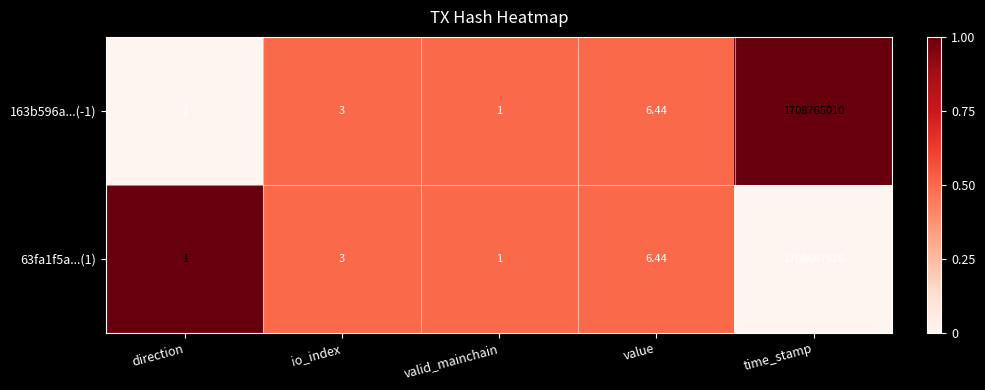

Where is 63fa1f5a...(1) nearest to the value 854343763?

value